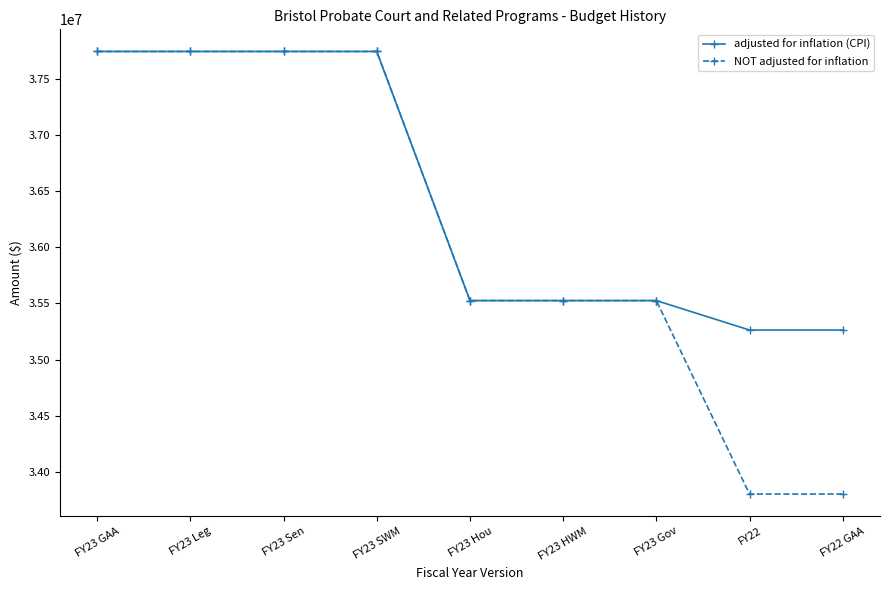

How many values in the adjusted for inflation (CPI) series are below 35525304?

2